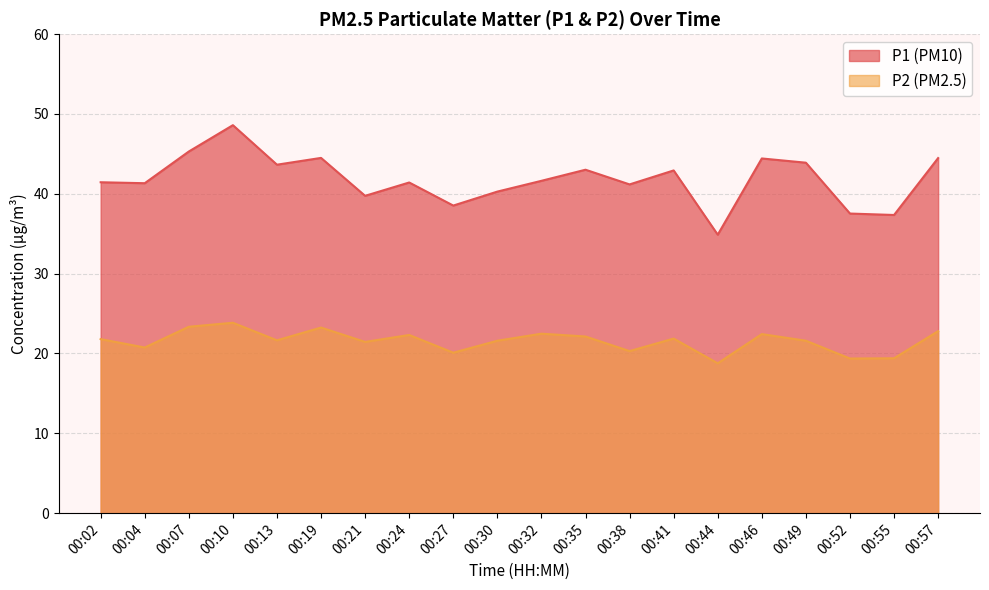

True or false: P1 has a value of 37.4 at 00:55.

True